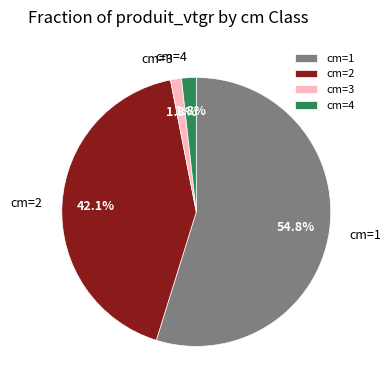

How much of the chart is everything except cm=3?

98.7%